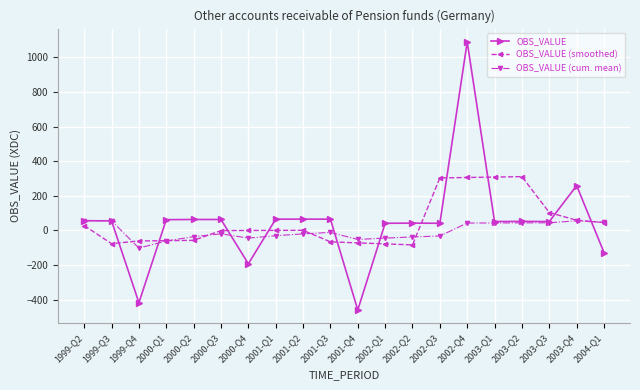

True or false: OBS_VALUE (cum. mean) and OBS_VALUE (smoothed) intersect in this chart.

True